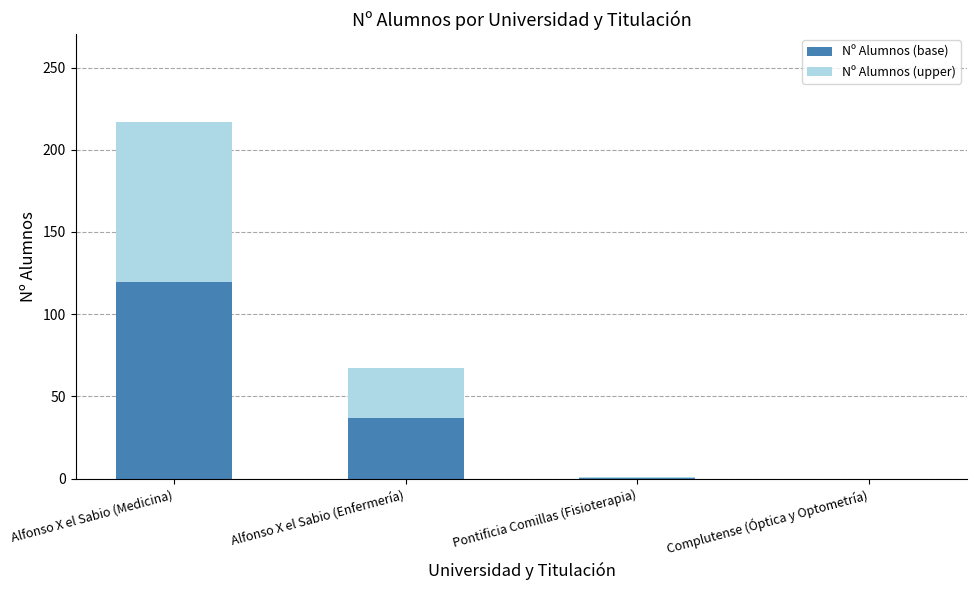

What is the highest value of the Nº Alumnos (base) series?

119.4